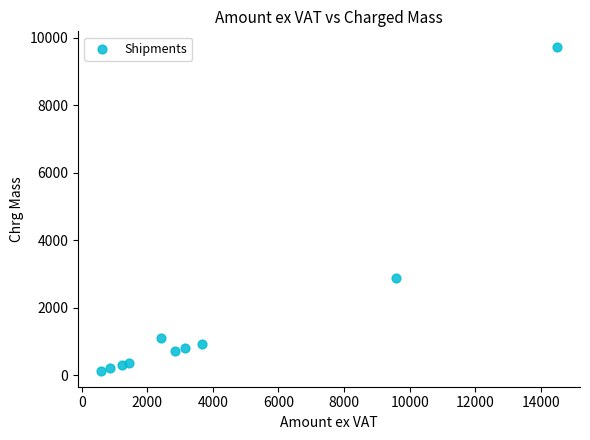

What is the average Y value?

1720